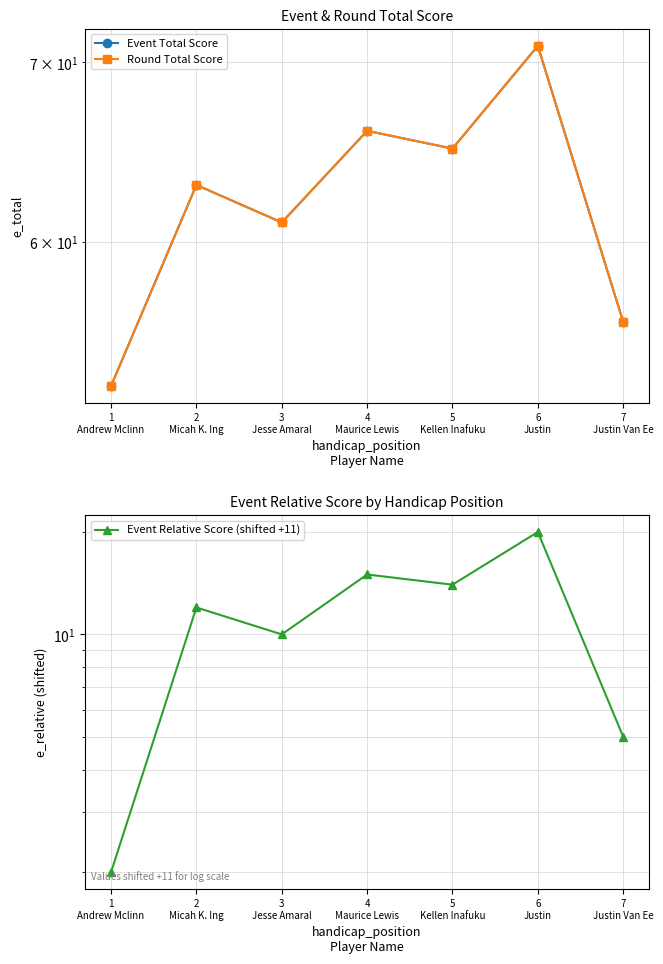

What is the sum of all Event Relative Score (shifted +11) values?

78